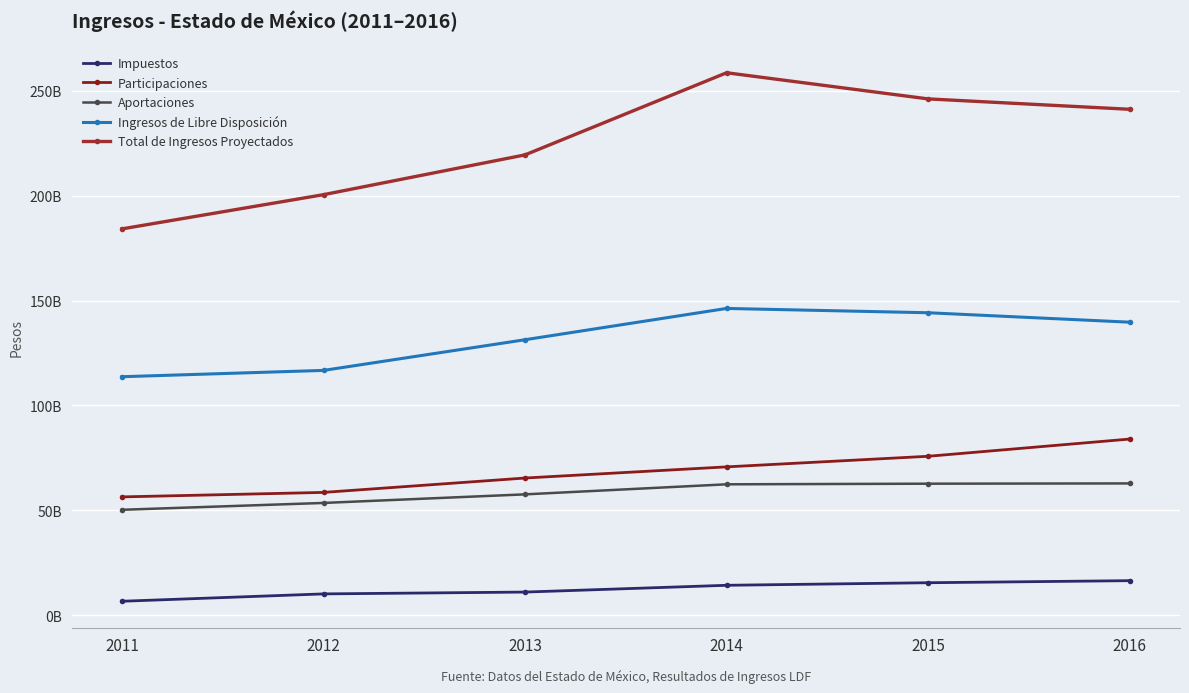

Reading left to right, extract all data points from this chart.

Impuestos: 2011=6654492500	2012=10159763508	2013=11033434319	2014=14263950862	2015=15485878117	2016=16464687487
Participaciones: 2011=56396551651	2012=58537360055	2013=65391156916	2014=70709302876	2015=75757306420	2016=83965869050
Aportaciones: 2011=50253922293	2012=53515634353	2013=57607081300	2014=62396256599	2015=62690948349	2016=62821935972
Ingresos de Libre Disposición: 2011=113683892455	2012=116690608206	2013=131314425176	2014=146226100845	2015=144173111391	2016=139675683835
Total de Ingresos Proyectados: 2011=184152259447	2012=200461762074	2013=219425752531	2014=258564302585	2015=246108053382	2016=241154629958